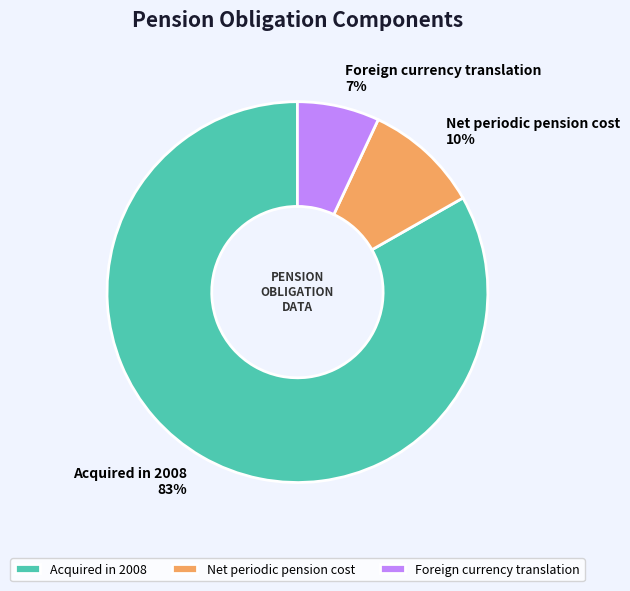

Is there any slice that represents more than half of the pie?

Yes